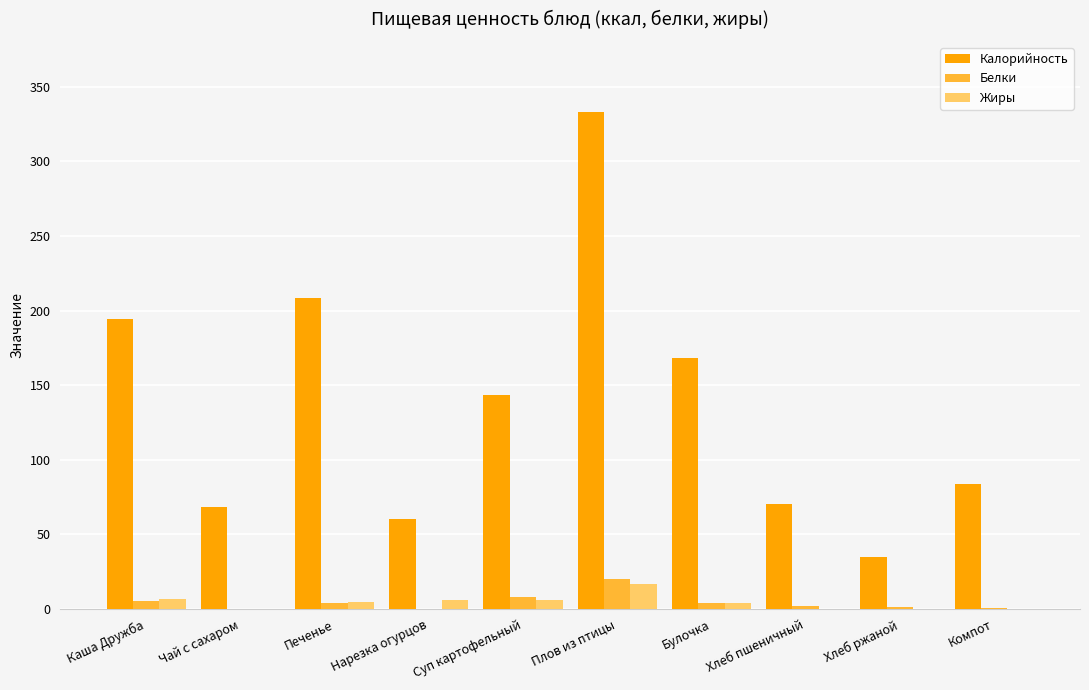

The Жиры series shows 0.1 at Чай с сахаром. True or false?

True